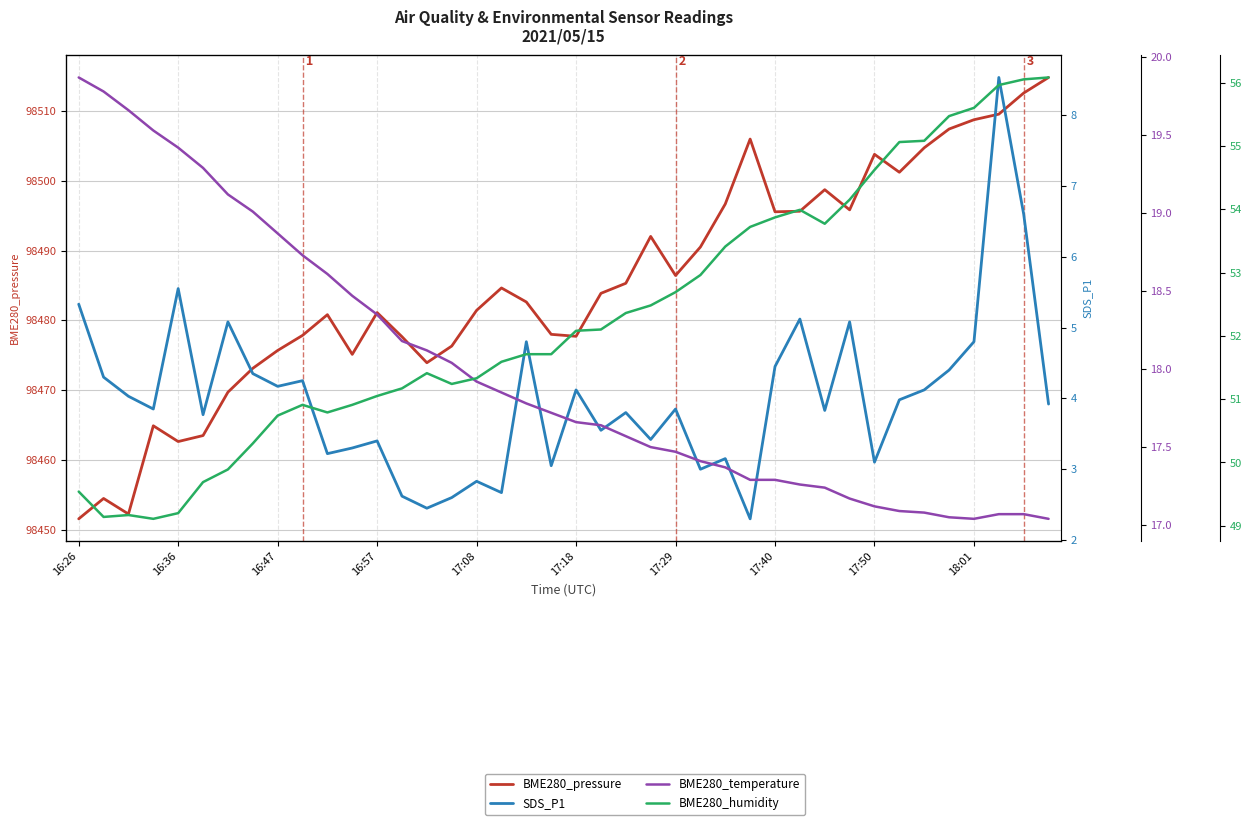

What are all the series names shown in the legend?

BME280_pressure, SDS_P1, BME280_temperature, BME280_humidity